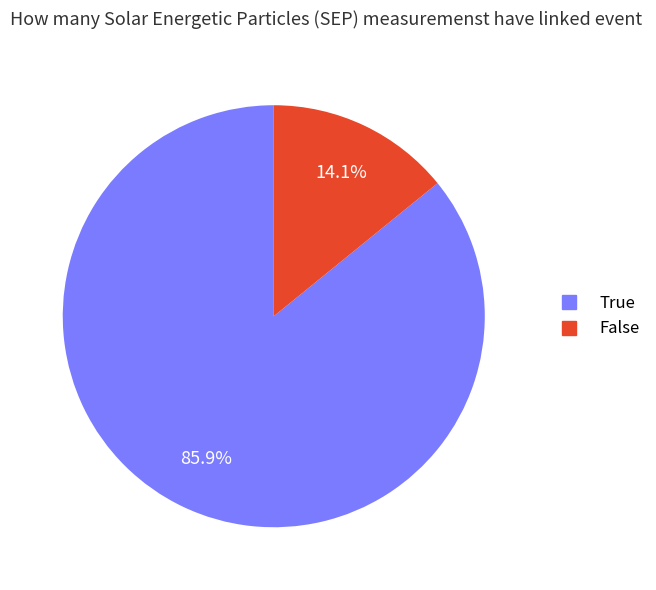

Does any single category account for the majority?

Yes